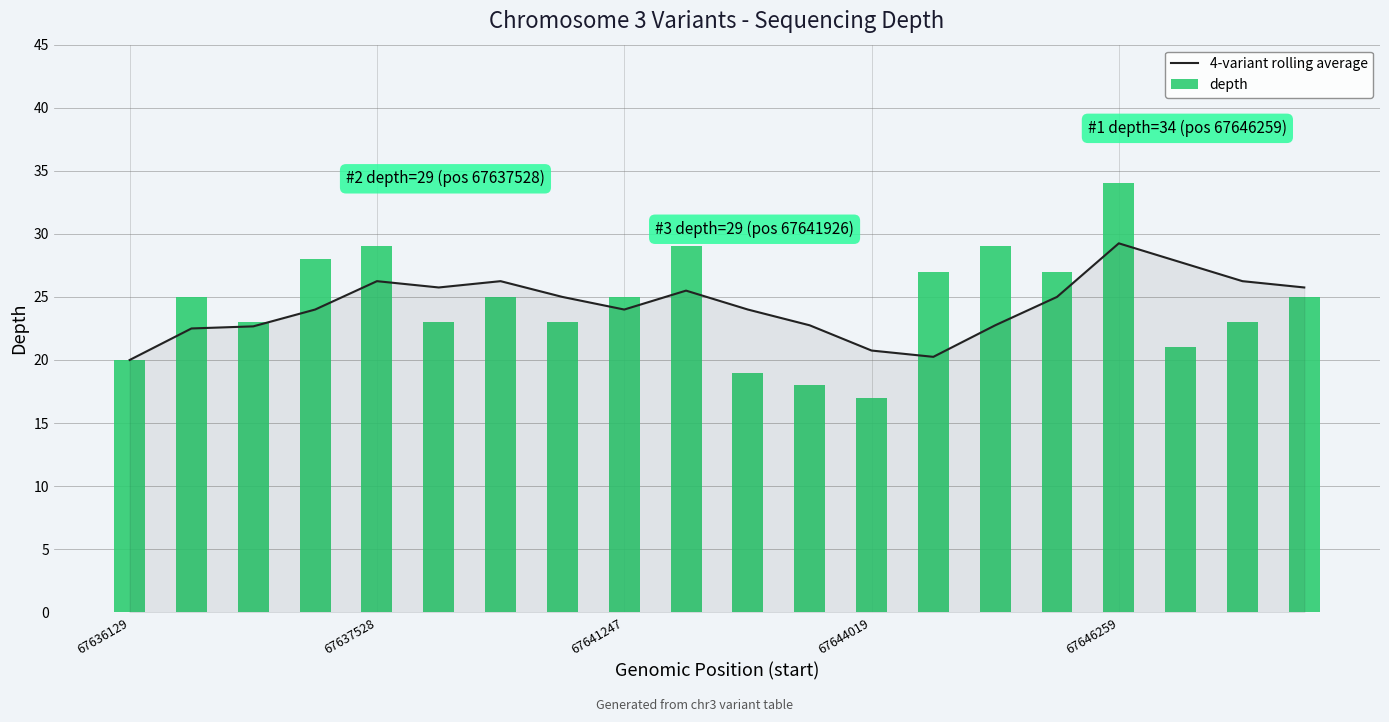

What is the greatest value displayed?

34.0